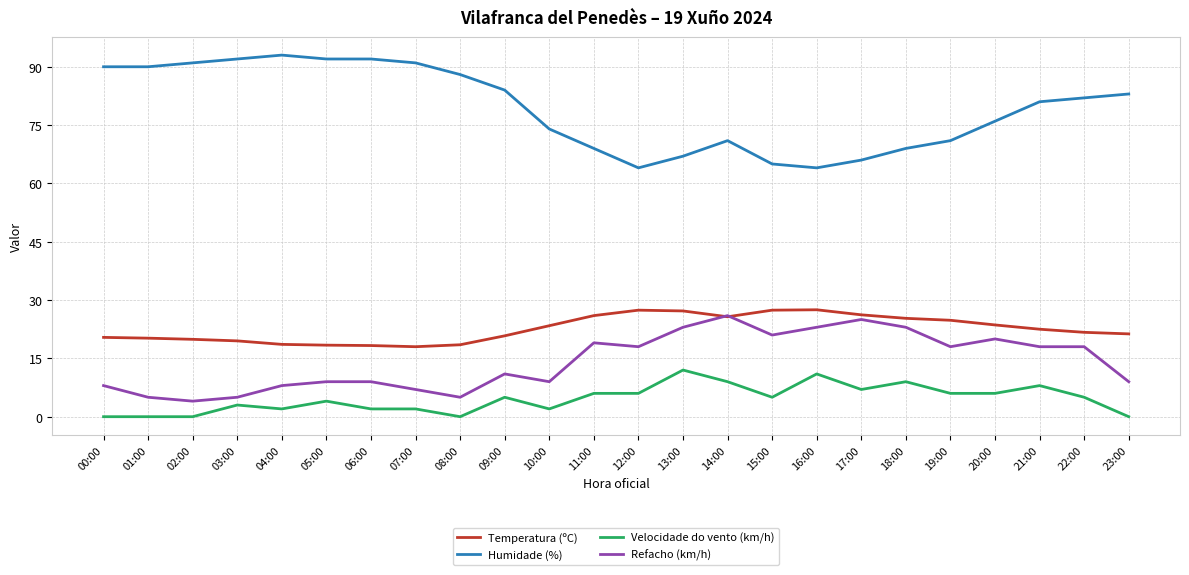

What is the difference between the Humidade (%) values at 21:00 and 09:00?

3.0